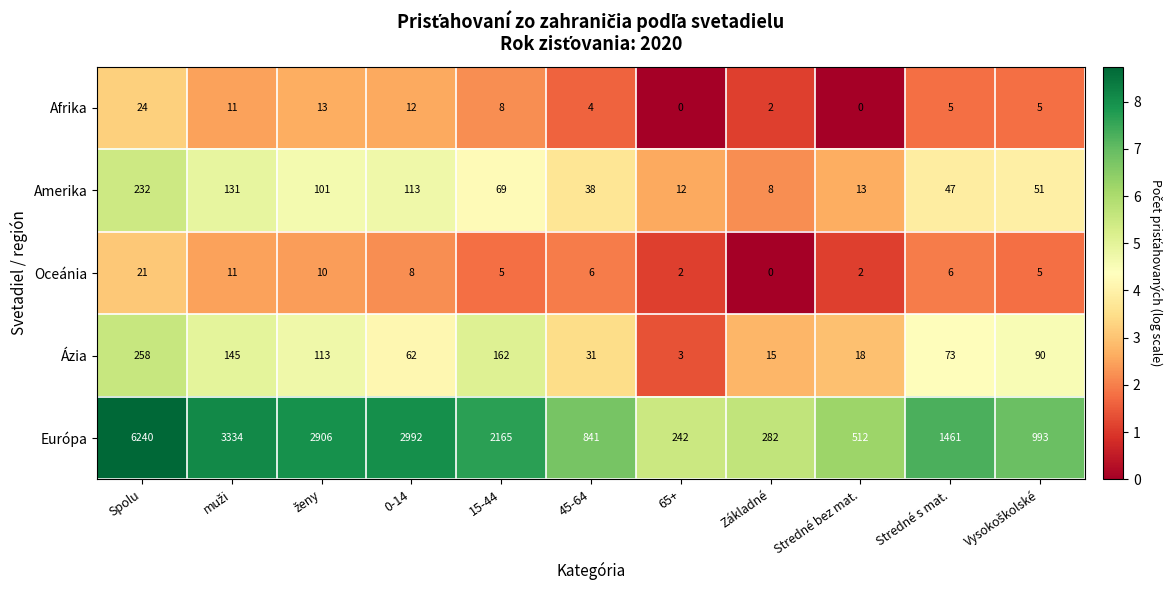

What is the spread (max minus min) of values at 15-44?

2160